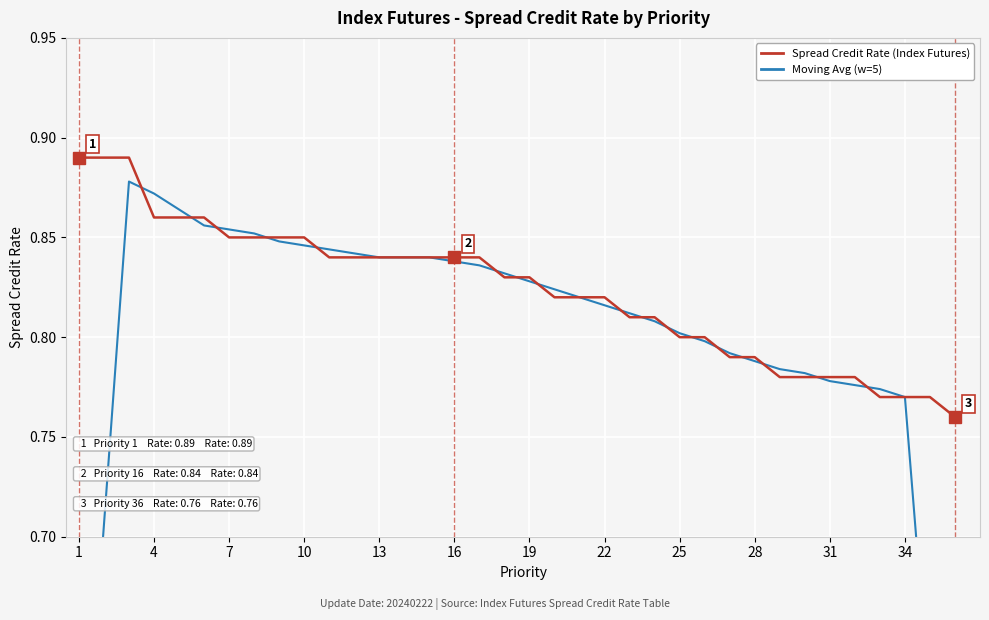

Is it true that Moving Avg (w=5) - Spread Credit Rate equals 1.2 at 32?

False